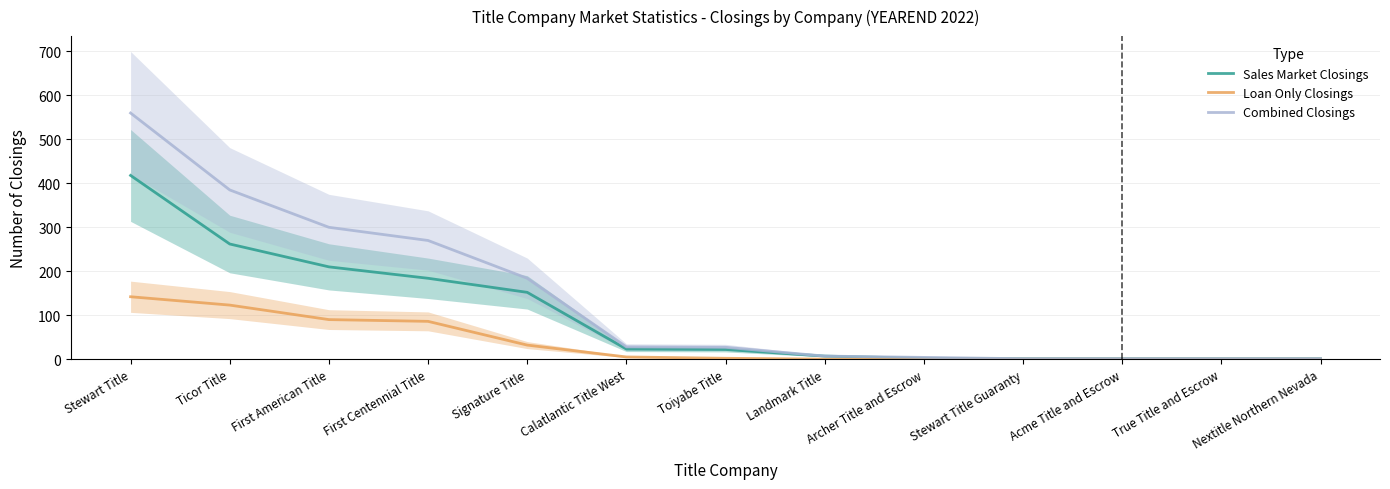

True or false: Combined Closings and Sales Market Closings cross at least once.

False